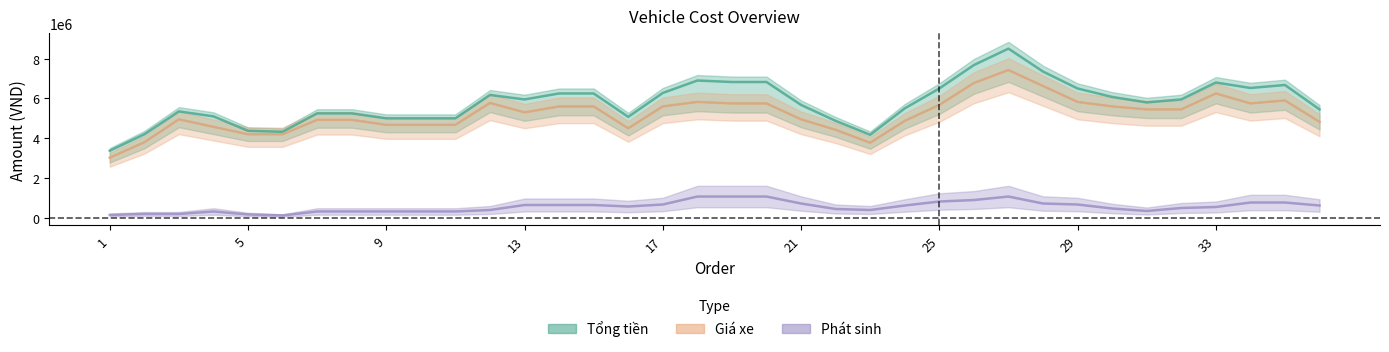

How many interior local valleys does the Phát sinh series have?

7